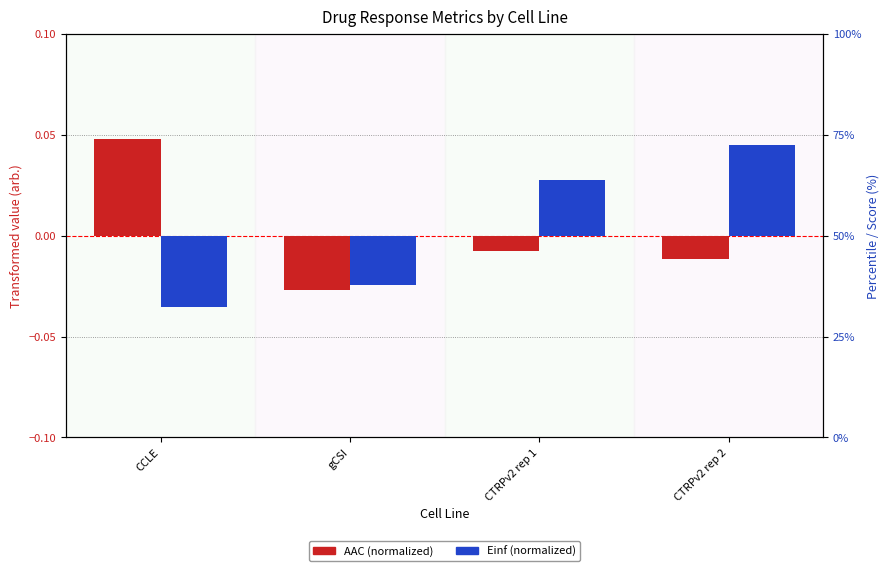

What is the difference between the Einf (normalized) values at gCSI and CTRPv2 rep 2?

0.1